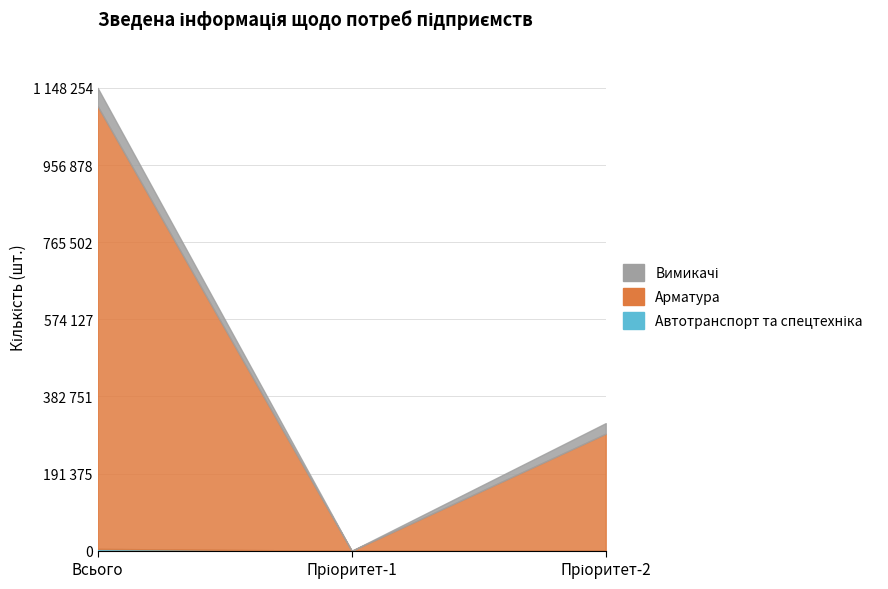

How many distinct data groups are displayed?

3